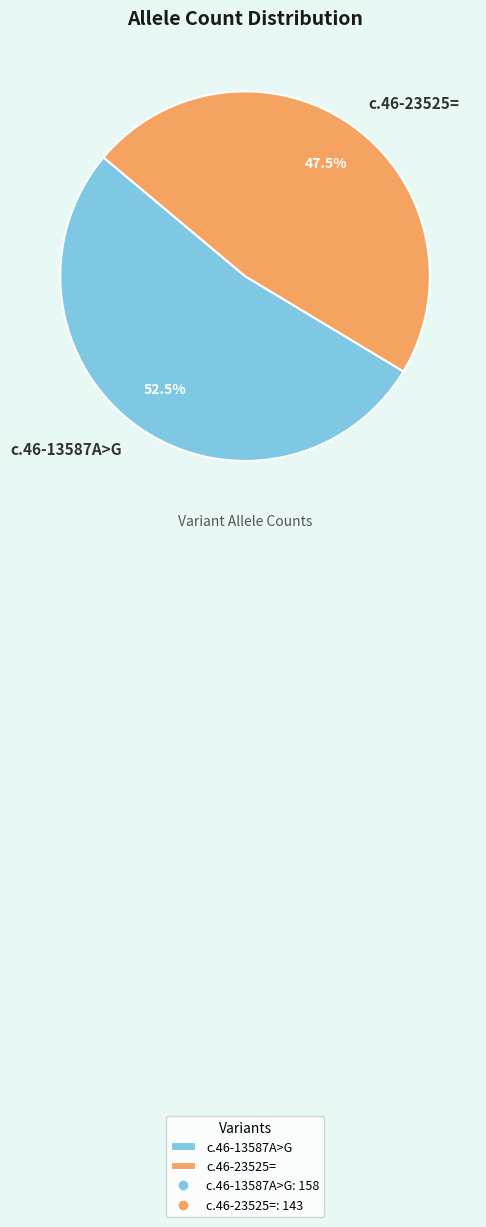

Is there any slice that represents more than half of the pie?

Yes